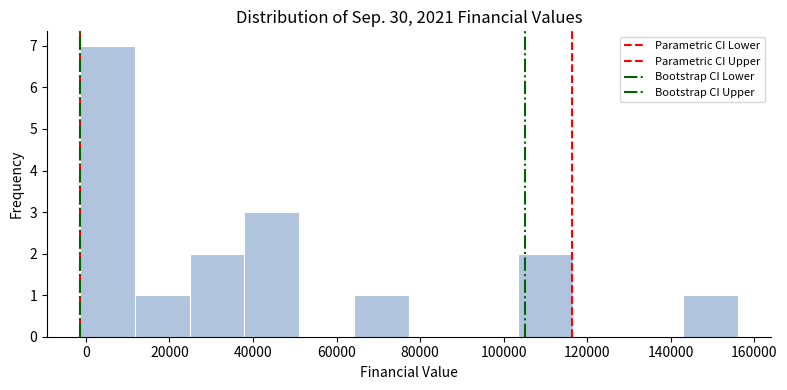

Reading left to right, list every bar in this chart as the range it spans on the x-axis followed by its height. Neither the bar edges nor the heights are printed on the chart, so give them approximately, as read against the axes.

-2000 to 12000: 7
12000 to 24000: 1
24000 to 38000: 2
38000 to 52000: 3
52000 to 64000: 0
64000 to 78000: 1
78000 to 90000: 0
90000 to 104000: 0
104000 to 116000: 2
116000 to 130000: 0
130000 to 142000: 0
142000 to 156000: 1